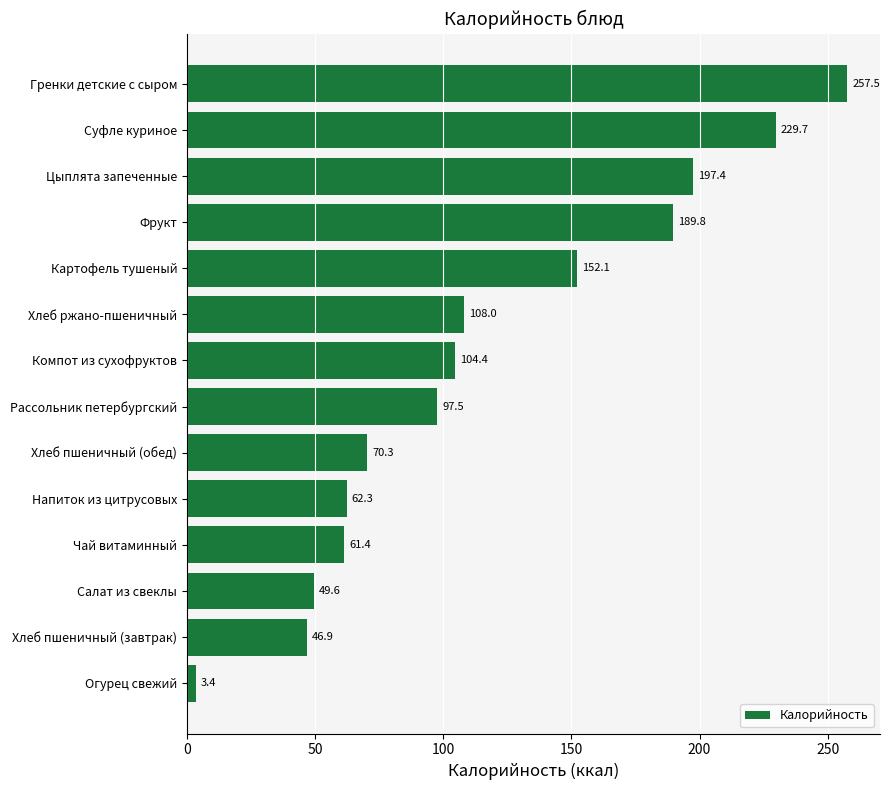

What is the label of the 11th bar from the top?

Чай витаминный